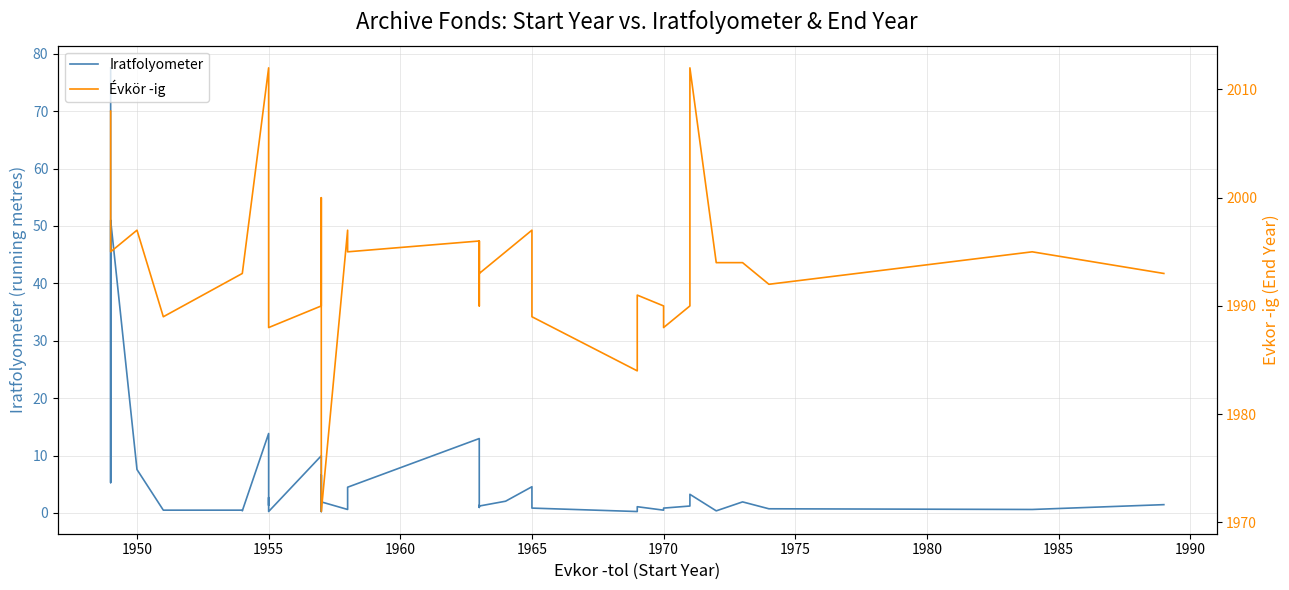

True or false: Iratfolyometer has more than 1 points higher than both neighbors.

True